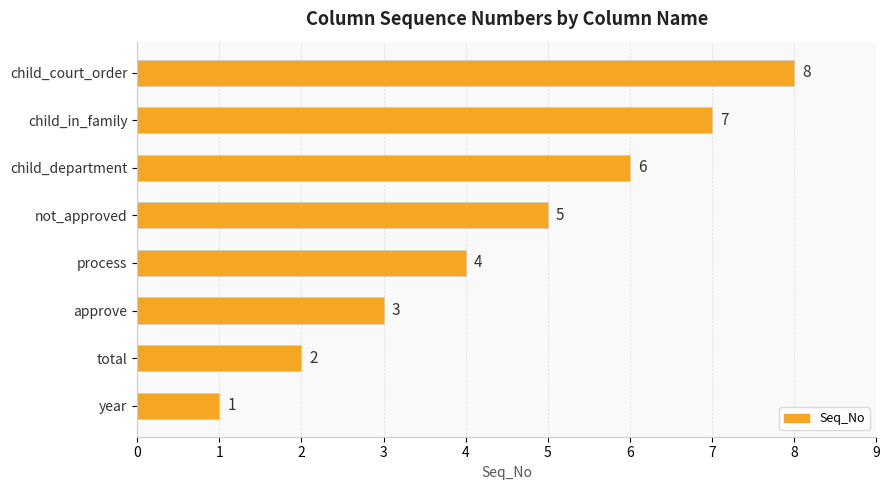

What is the change in value from process to child_in_family?

+3